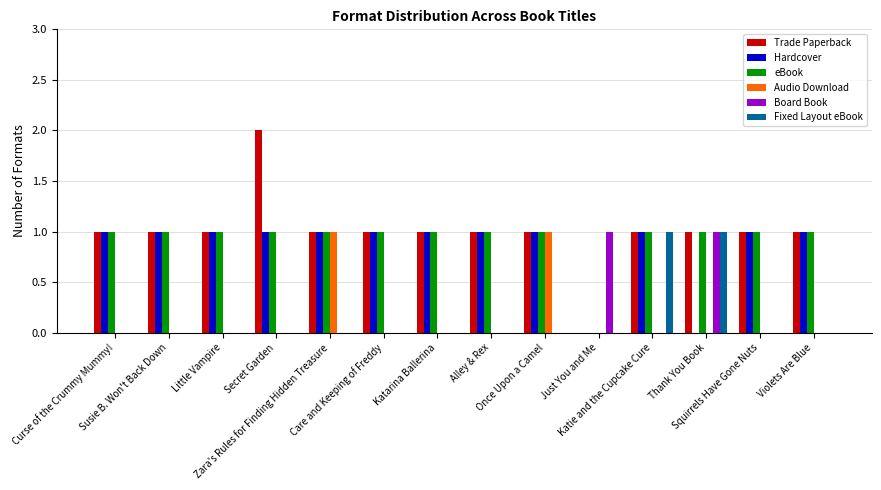

True or false: Fixed Layout eBook has a value of -1 at Susie B. Won't Back Down.

False